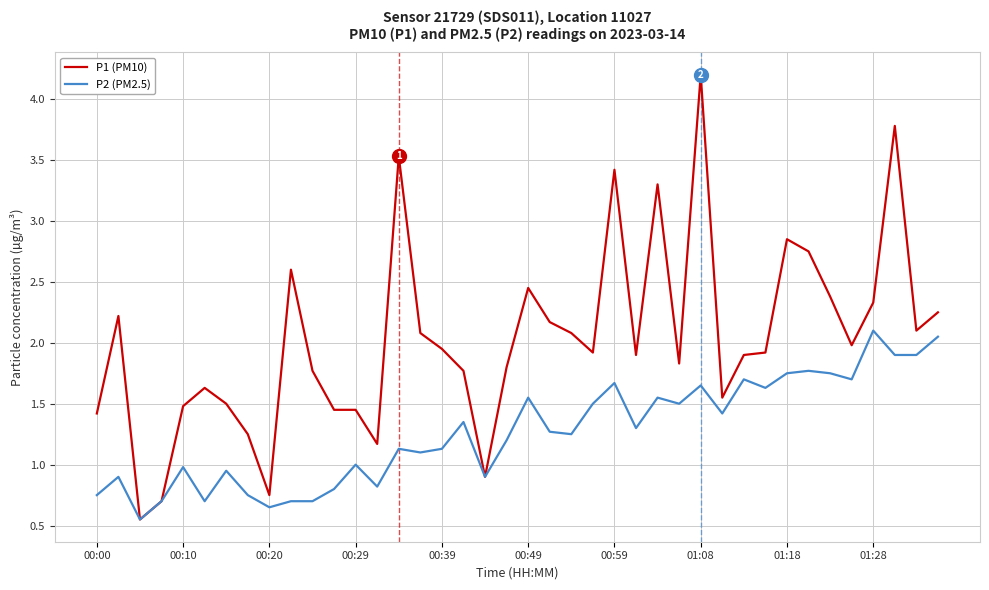

Which series has the widest spread of values?

P1 (PM10)